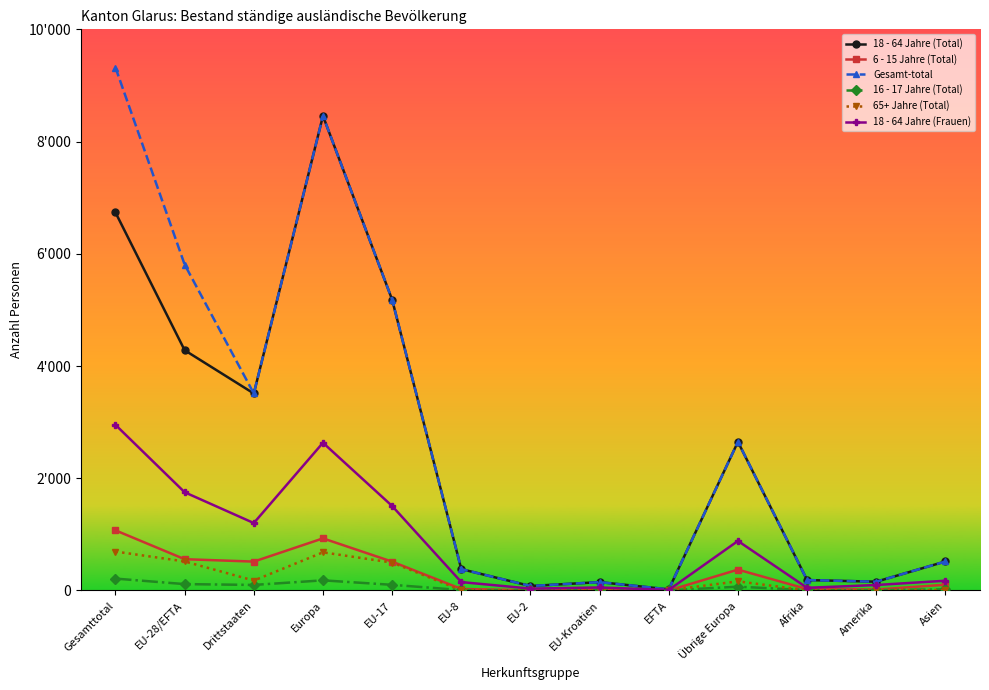

Which series has the largest total across all categories?

Gesamt-total